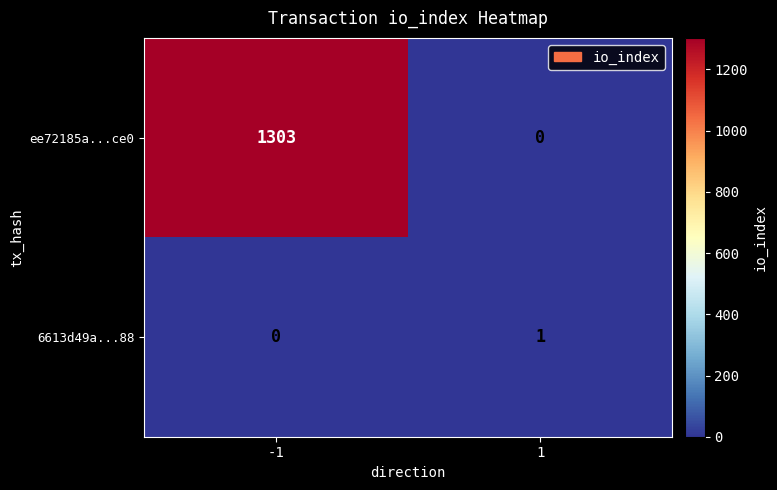

At 1, list the series in order from largest to smallest.

6613d49a...88, ee72185a...ce0